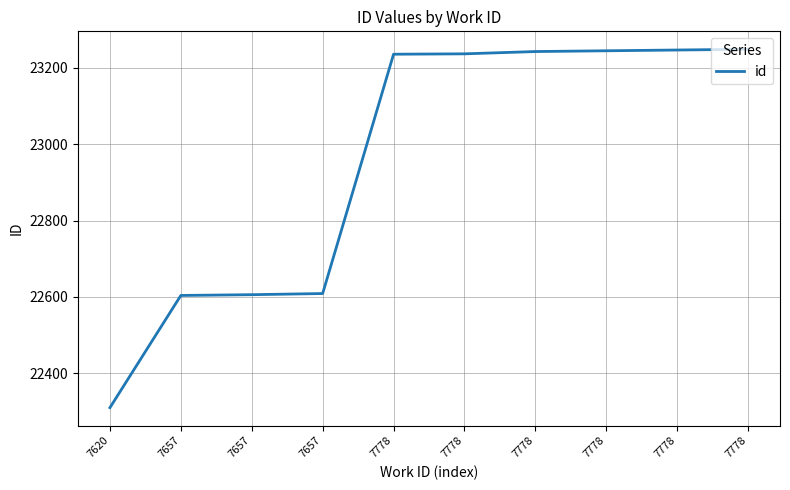

Rank the categories by value from highest to lowest.

7778, 7778, 7778, 7778, 7778, 7778, 7657, 7657, 7657, 7620